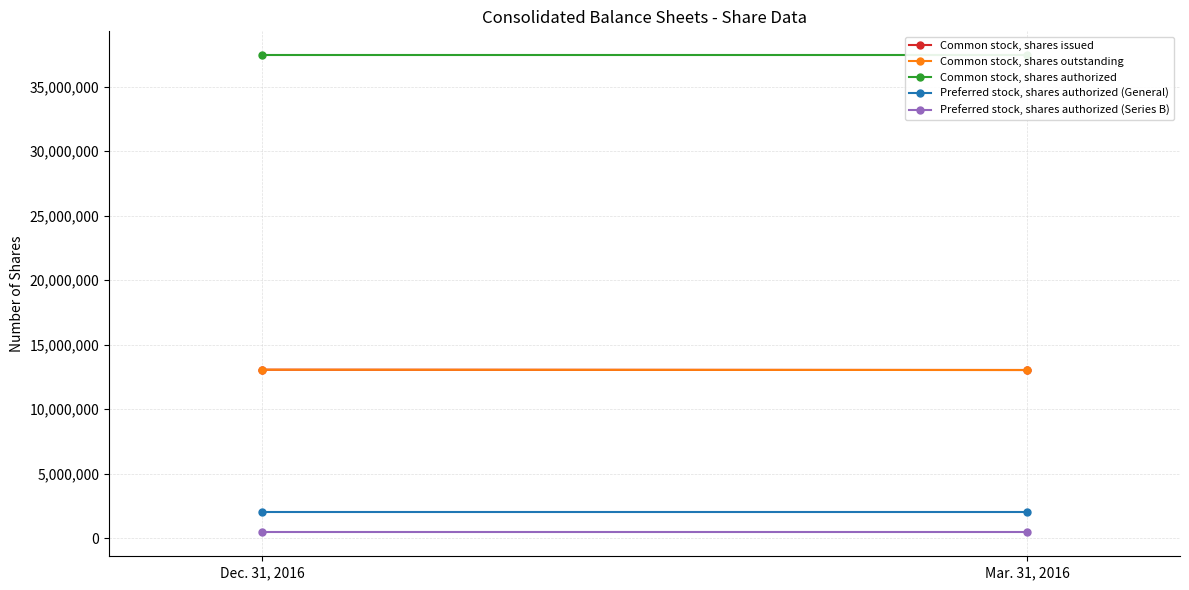

What is the label of the 2nd point from the right?

Dec. 31, 2016